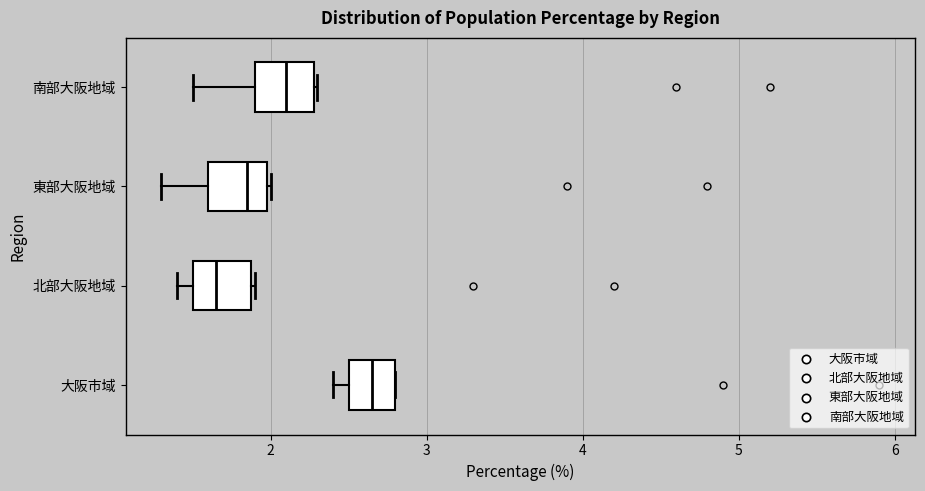

Where is the right edge of the box for 北部大阪地域 on the x-axis? The values are not printed on the chart, so give them approximately, as read against the axis.

1.9